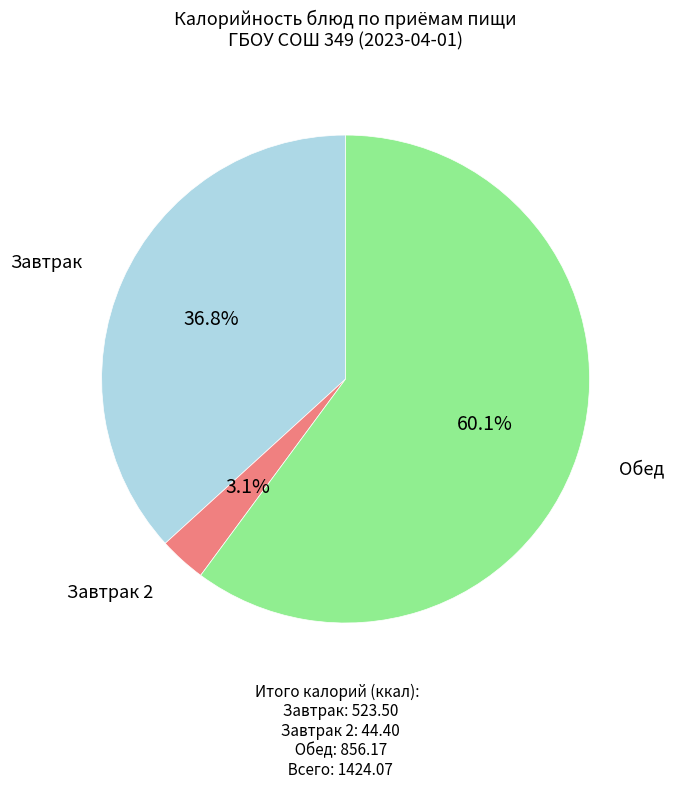

Is there any slice that represents more than half of the pie?

Yes